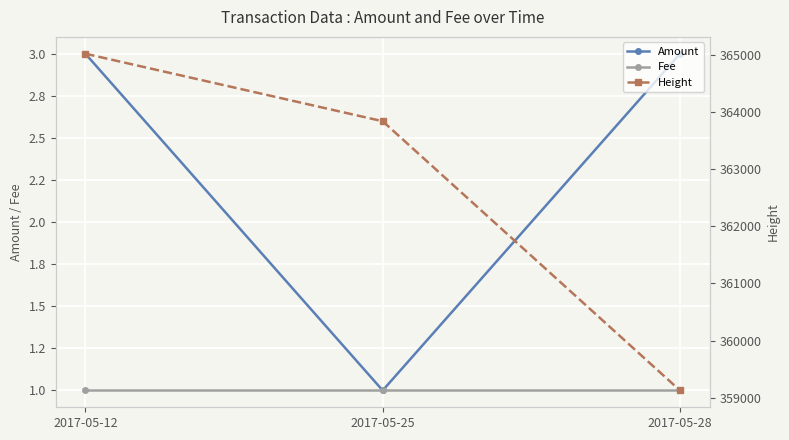

List the series in order of their peak value, lowest first.

Fee, Amount, Height